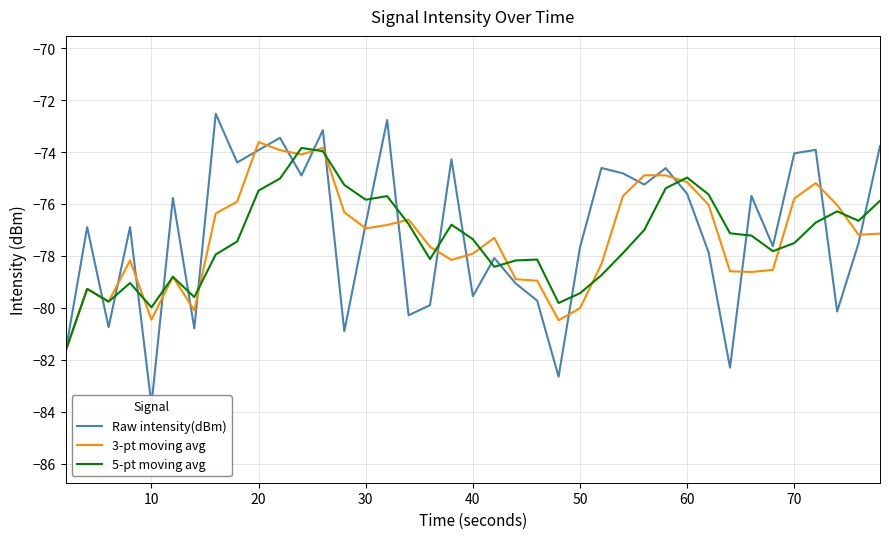

What is the value of the 5-pt moving avg point at the 26th from the left?

-78.7